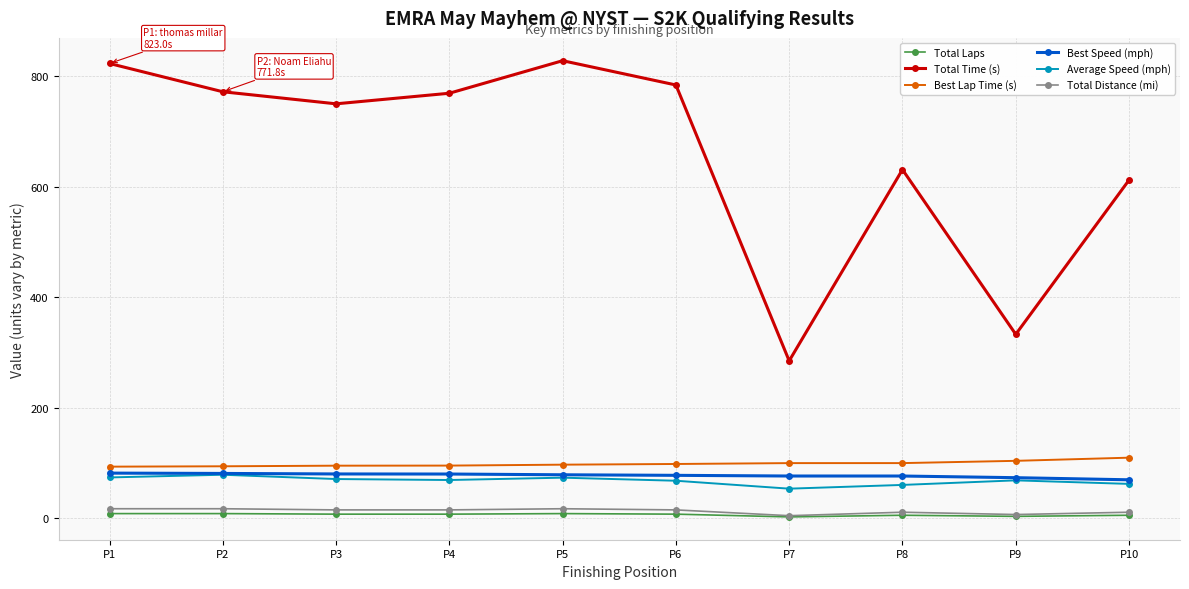

The value of Total Time (s) at P5 is 1198.3. True or false?

False